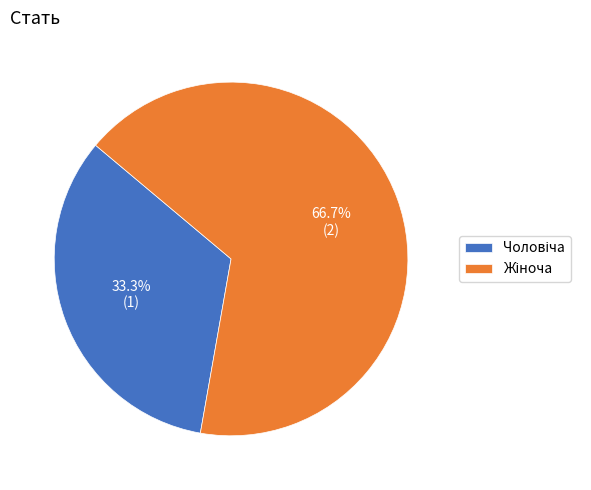

Is there a majority slice in this chart?

Yes